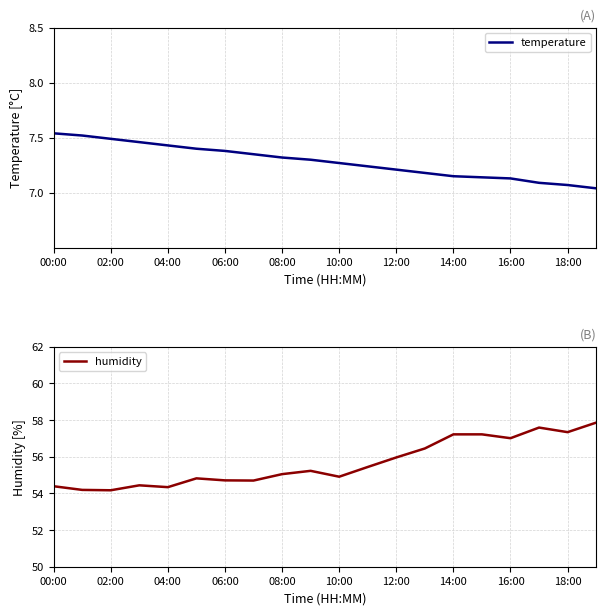

What is the minimum value for humidity?

54.2